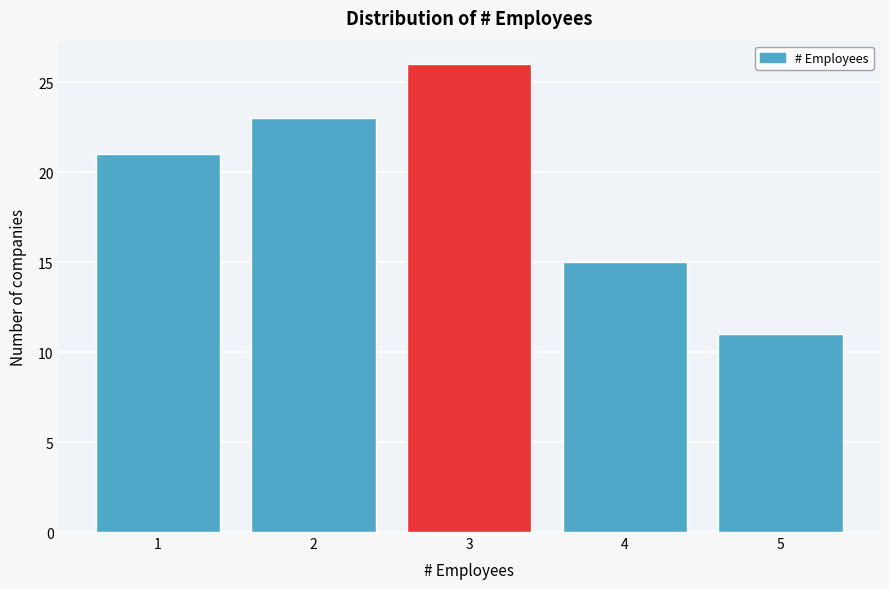

Reading left to right, transcribe all the data shown in this chart.

21	23	26	15	11